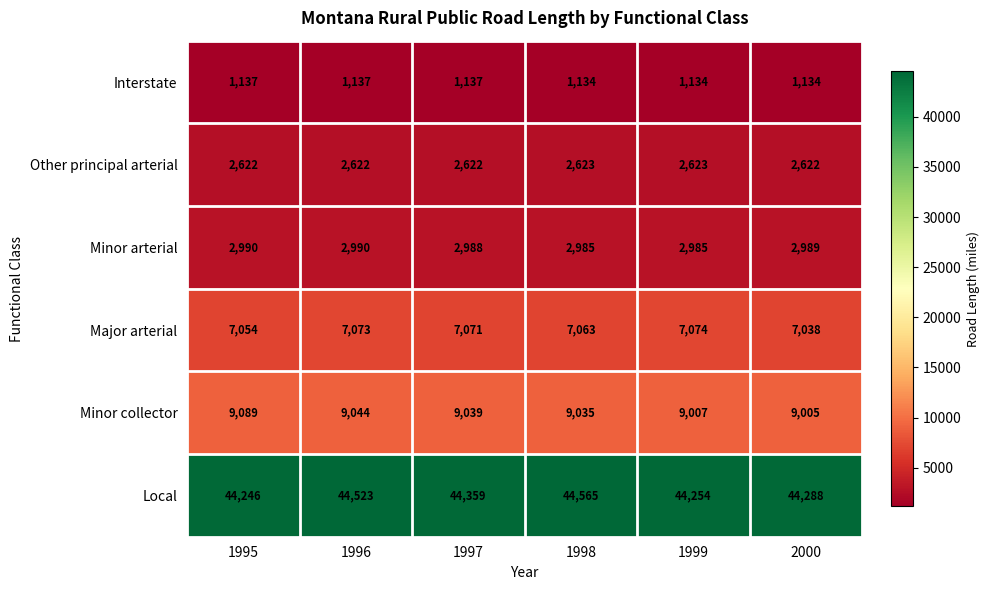

Is it true that Minor collector equals 14586 at 1997?

False